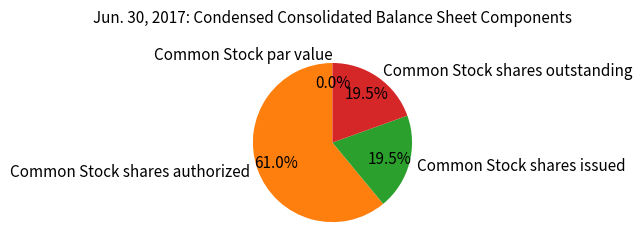

What portion of the pie excludes Common Stock shares outstanding?

80.5%